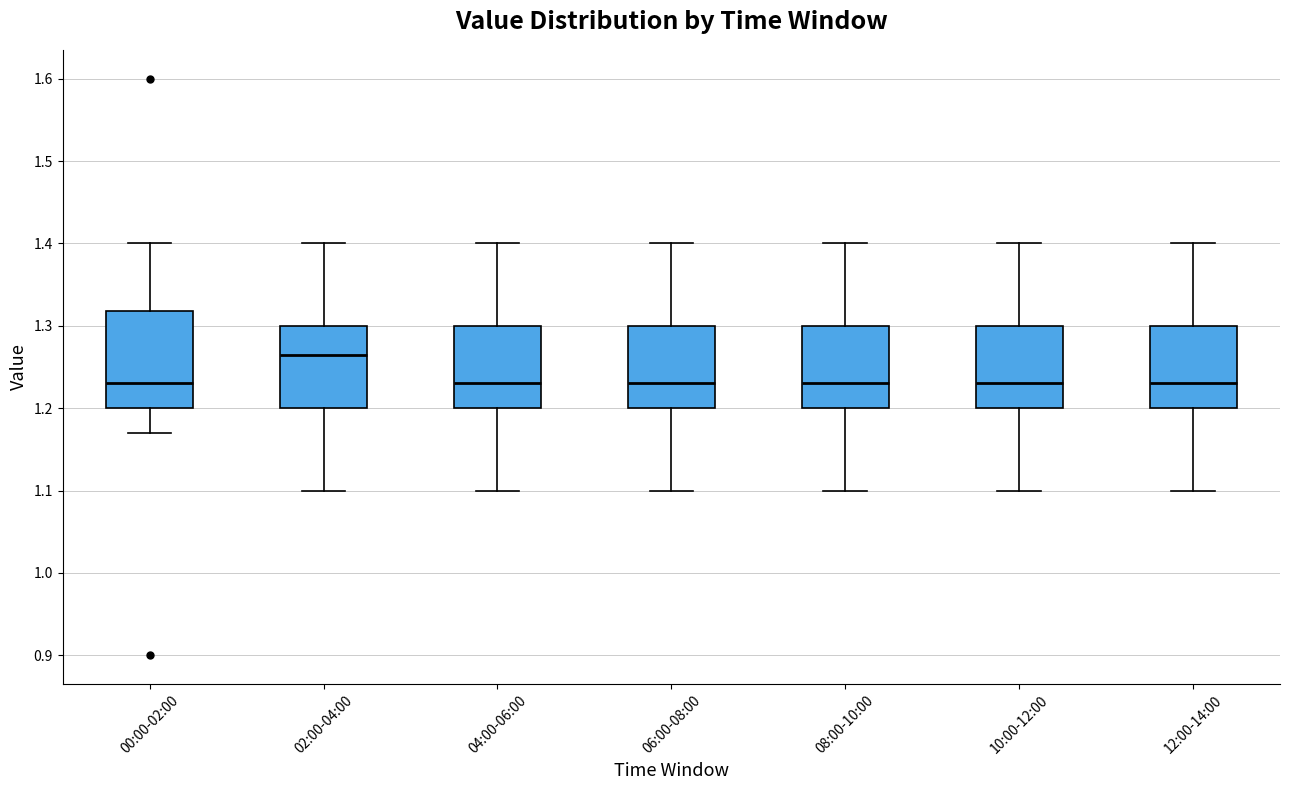

Reading left to right, read every box against the y-axis: the position of its median line, the range the box covers, and the ends of its whiskers. The values are not printed on the chart, so give them approximately, as read against the axis.

00:00-02:00: median 1.23, box 1.20 to 1.32, whiskers 1.17 to 1.40
02:00-04:00: median 1.27, box 1.20 to 1.30, whiskers 1.10 to 1.40
04:00-06:00: median 1.23, box 1.20 to 1.30, whiskers 1.10 to 1.40
06:00-08:00: median 1.23, box 1.20 to 1.30, whiskers 1.10 to 1.40
08:00-10:00: median 1.23, box 1.20 to 1.30, whiskers 1.10 to 1.40
10:00-12:00: median 1.23, box 1.20 to 1.30, whiskers 1.10 to 1.40
12:00-14:00: median 1.23, box 1.20 to 1.30, whiskers 1.10 to 1.40